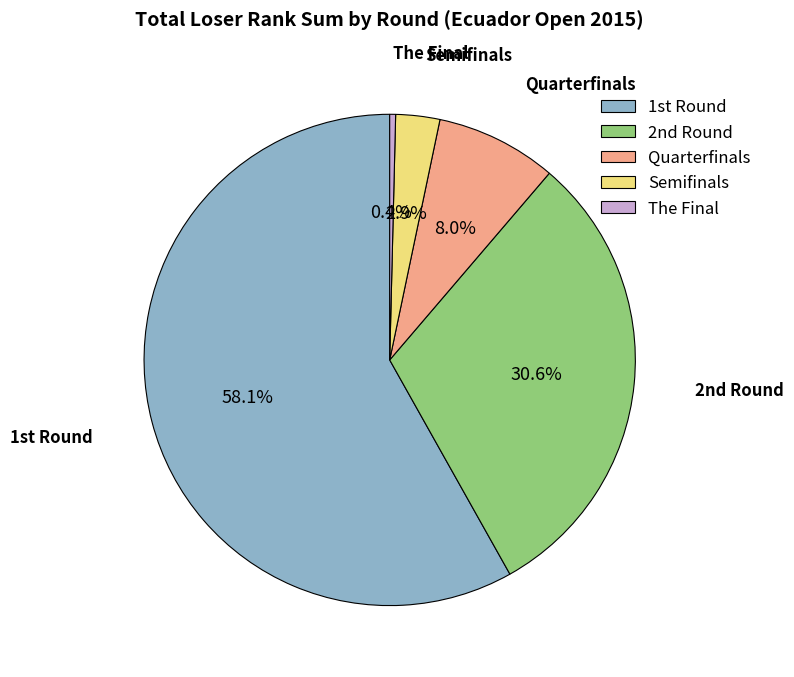

How many segments does this pie chart have?

5